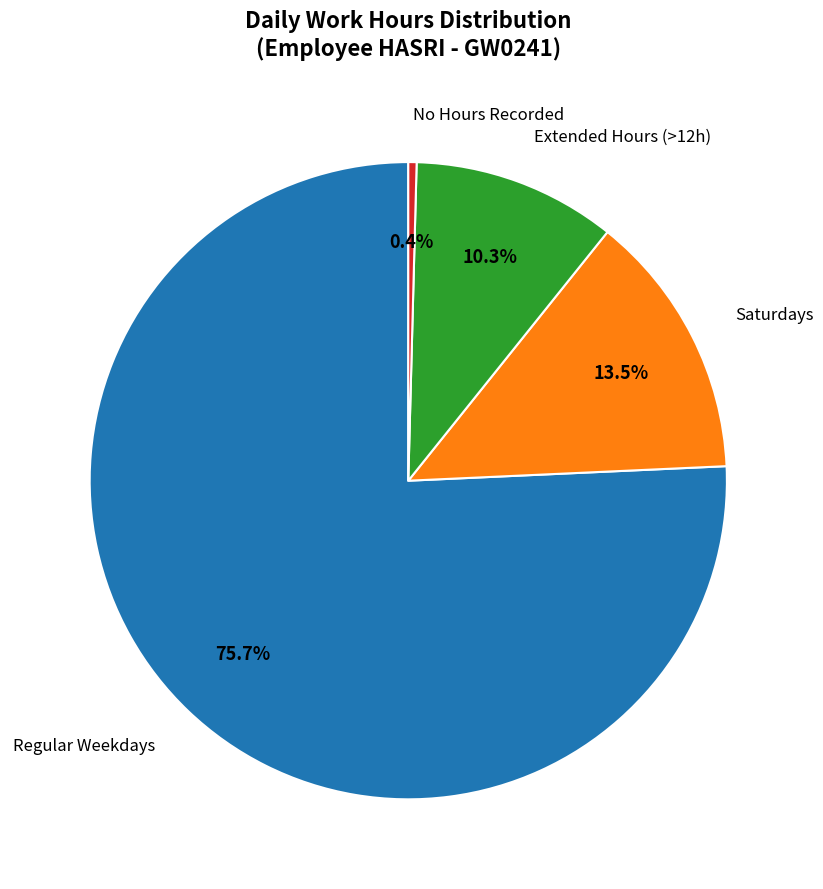

Does any single category account for the majority?

Yes